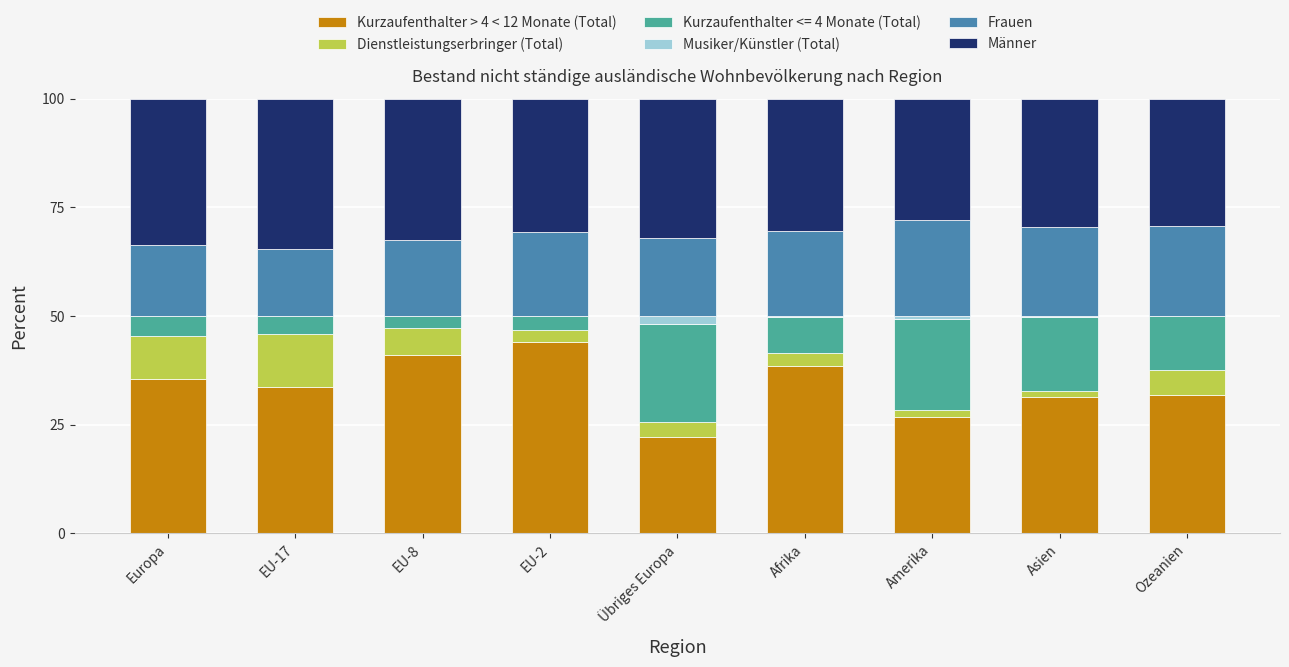

What is the highest value of the Kurzaufenthalter > 4 < 12 Monate (Total) series?

44.0